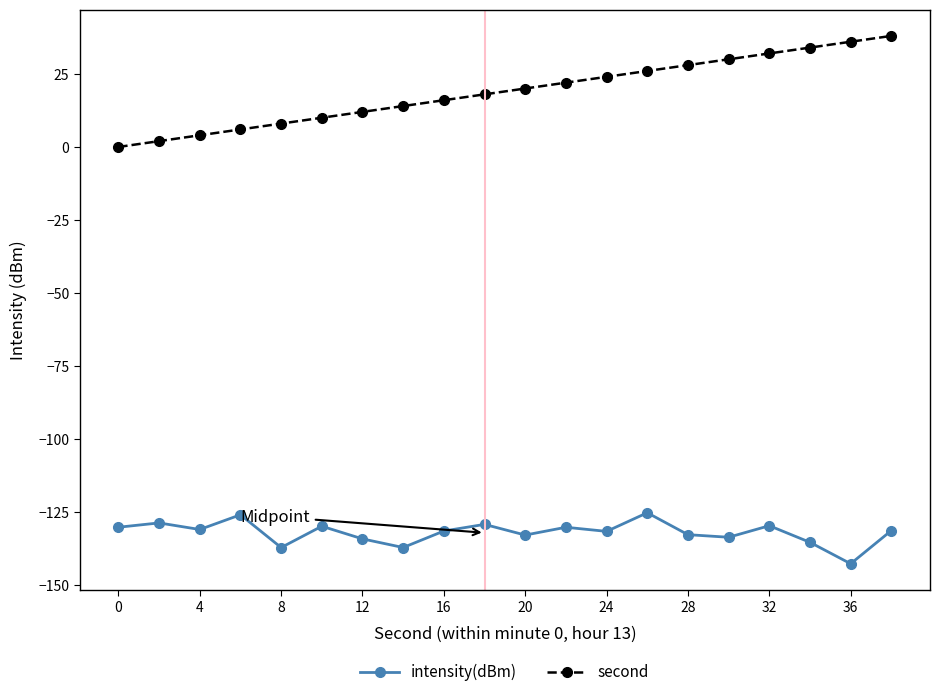

True or false: intensity(dBm) and second intersect in this chart.

False